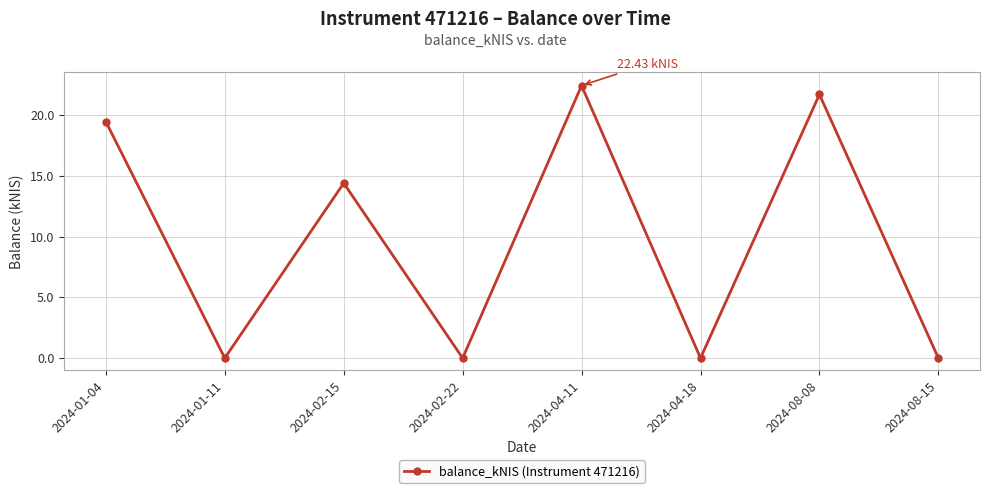

Is this an area chart (filled region under the line)?

No